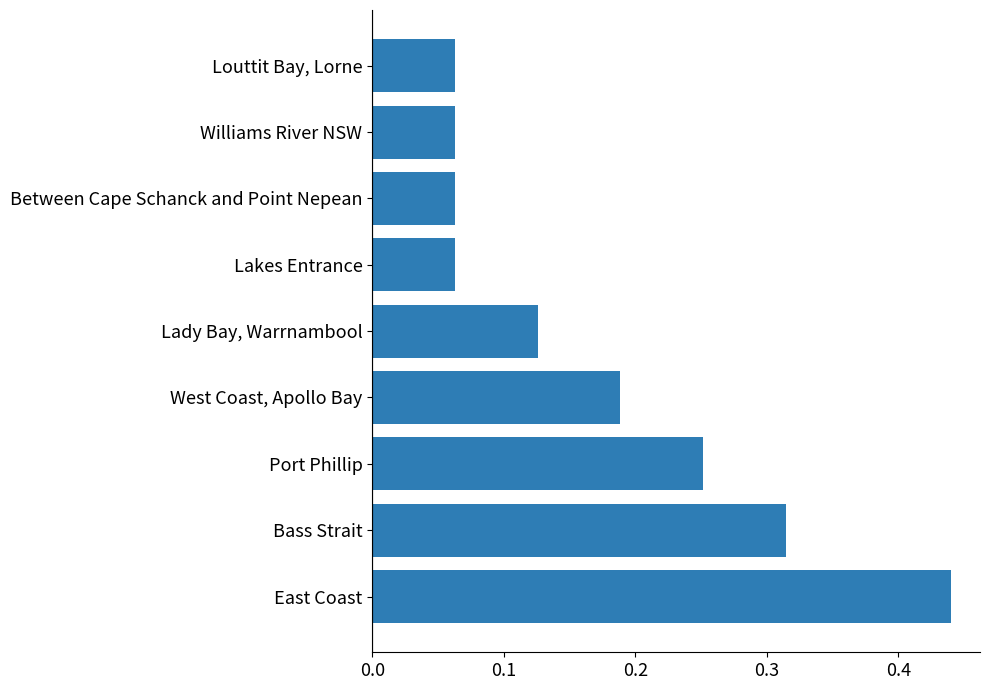

What is the change in value from Bass Strait to Louttit Bay, Lorne?

-0.3